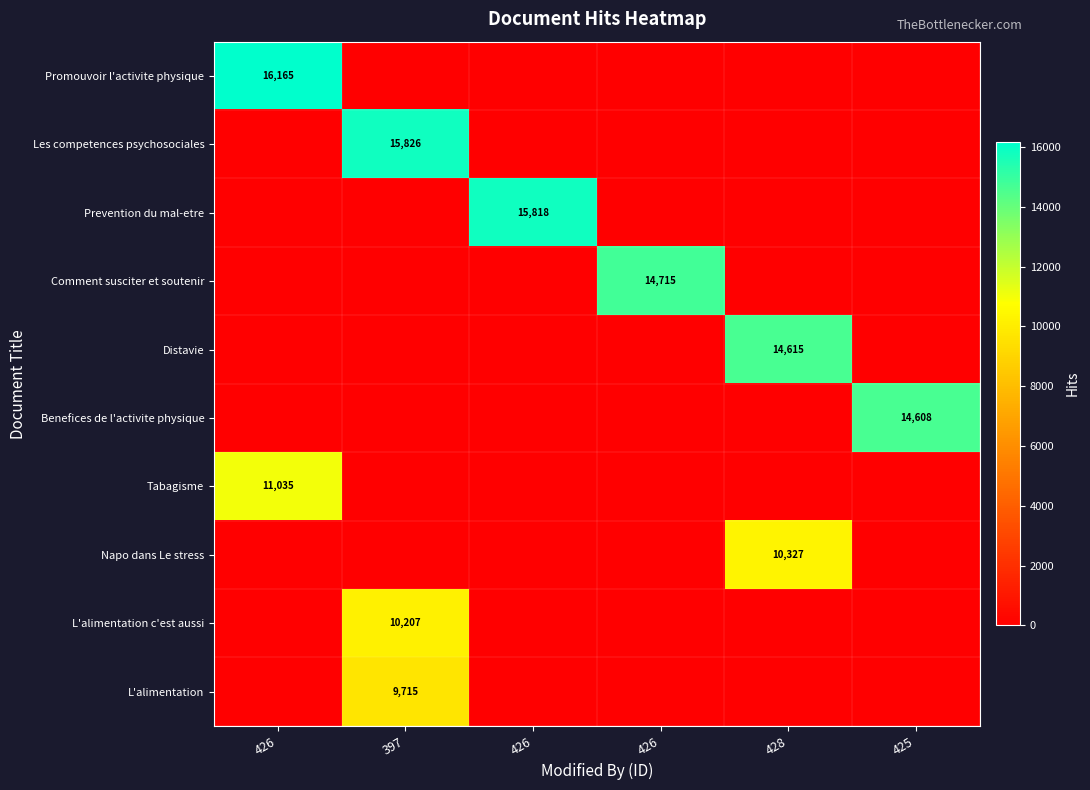

True or false: Tabagisme has a value of 0 at 426.

True